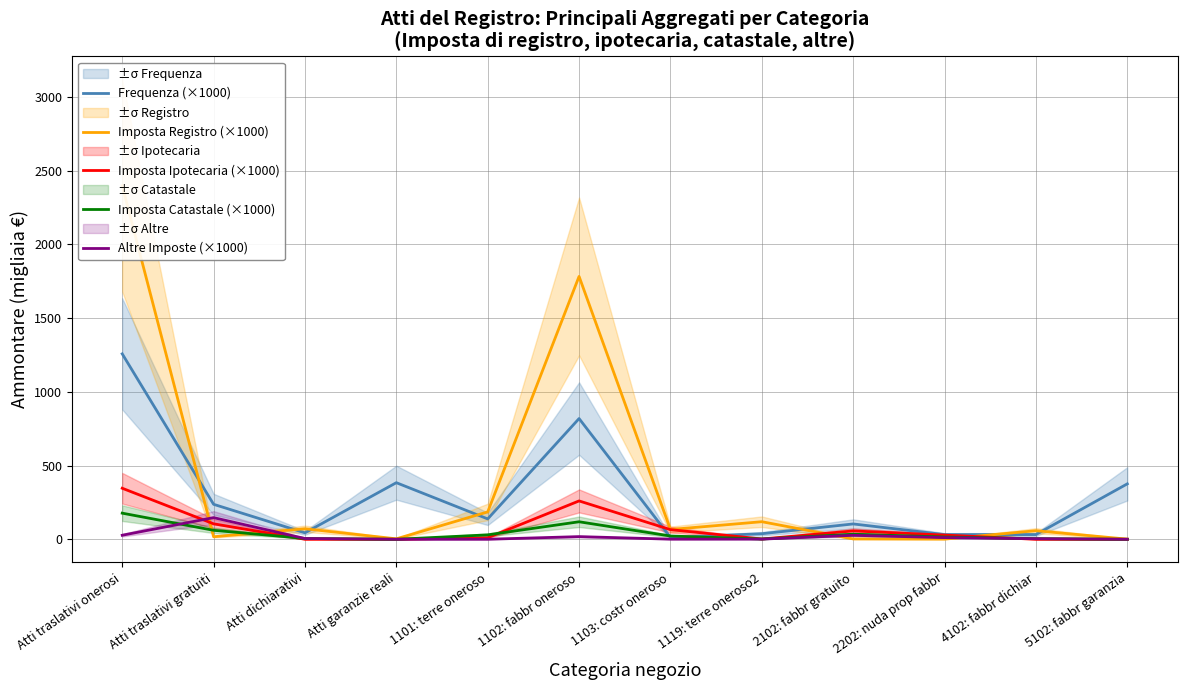

What is the sum of the Frequenza (×1000) values at Atti garanzie reali and 2102: fabbr gratuito?

488.1